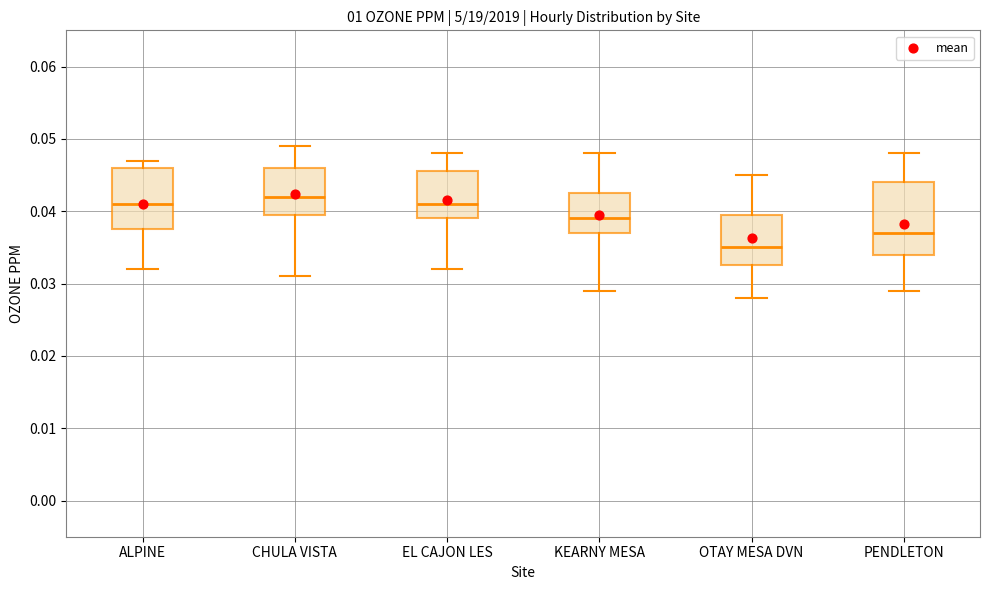

Reading left to right, read every box against the y-axis: the position of its median line, the range the box covers, and the ends of its whiskers. The values are not printed on the chart, so give them approximately, as read against the axis.

ALPINE: median 0.041, box 0.038 to 0.046, whiskers 0.032 to 0.047
CHULA VISTA: median 0.042, box 0.040 to 0.046, whiskers 0.031 to 0.049
EL CAJON LES: median 0.041, box 0.039 to 0.046, whiskers 0.032 to 0.048
KEARNY MESA: median 0.039, box 0.037 to 0.043, whiskers 0.029 to 0.048
OTAY MESA DVN: median 0.035, box 0.033 to 0.040, whiskers 0.028 to 0.045
PENDLETON: median 0.037, box 0.034 to 0.044, whiskers 0.029 to 0.048